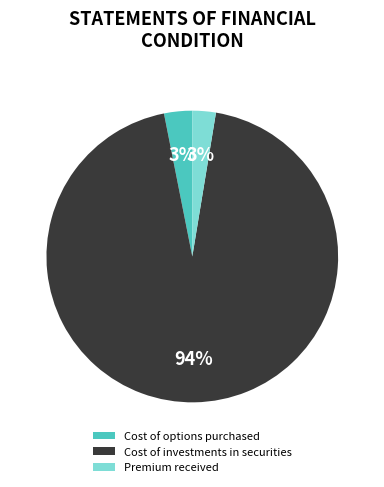

What percentage is the Cost of investments in securities slice, to the nearest percent?

94%